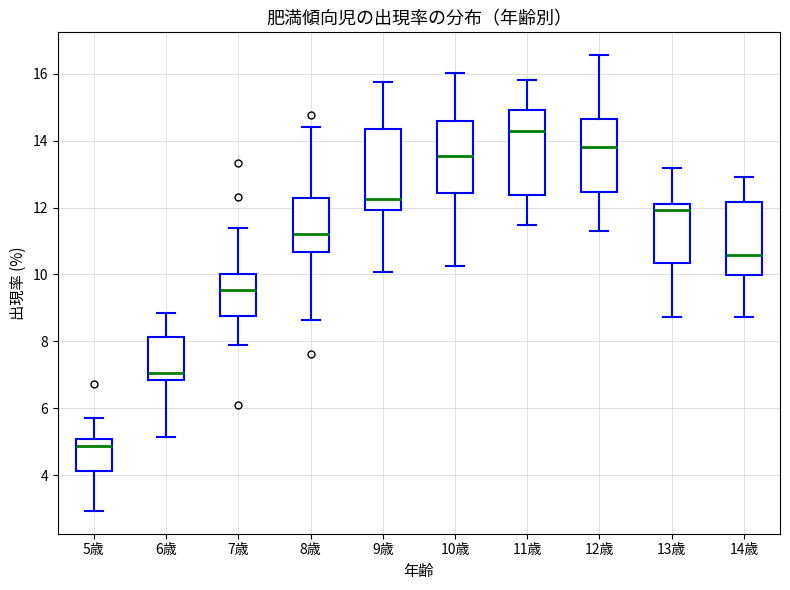

Reading left to right, transcribe this box plot: for each box, give where its median line is, the range the box spans, and where its two whiskers end, as read against the y-axis. The values are not printed on the chart, so give them approximately, as read against the axis.

5歳: median 4.8, box 4.2 to 5.0, whiskers 3.0 to 5.8
6歳: median 7.0, box 6.8 to 8.2, whiskers 5.2 to 8.8
7歳: median 9.6, box 8.8 to 10.0, whiskers 7.8 to 11.4
8歳: median 11.2, box 10.6 to 12.2, whiskers 8.6 to 14.4
9歳: median 12.2, box 12.0 to 14.4, whiskers 10.0 to 15.8
10歳: median 13.6, box 12.4 to 14.6, whiskers 10.2 to 16.0
11歳: median 14.2, box 12.4 to 15.0, whiskers 11.4 to 15.8
12歳: median 13.8, box 12.4 to 14.6, whiskers 11.4 to 16.6
13歳: median 12.0, box 10.4 to 12.2, whiskers 8.8 to 13.2
14歳: median 10.6, box 10.0 to 12.2, whiskers 8.8 to 13.0